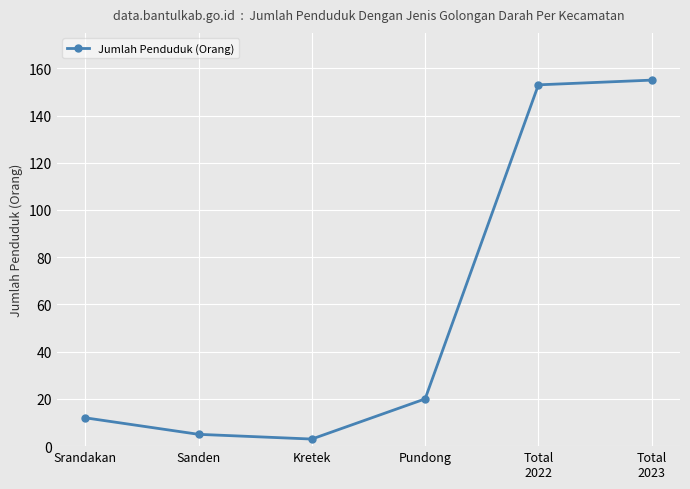

What position from the left is Total
2022?

5